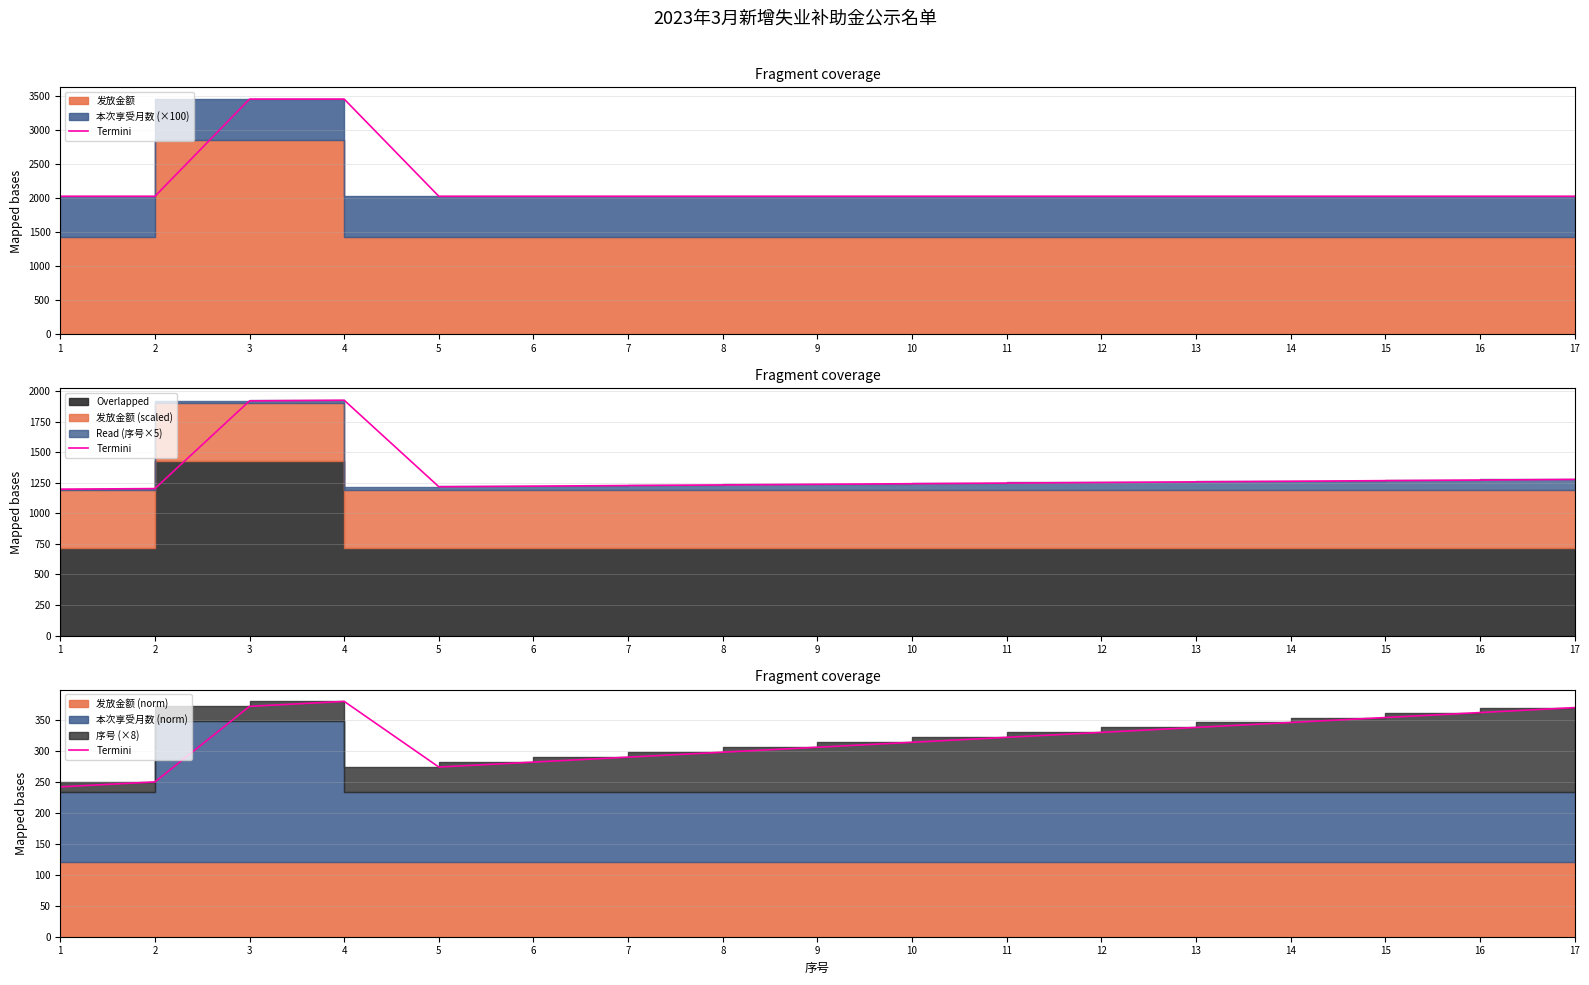

At which label does the data first exceed 322?

3